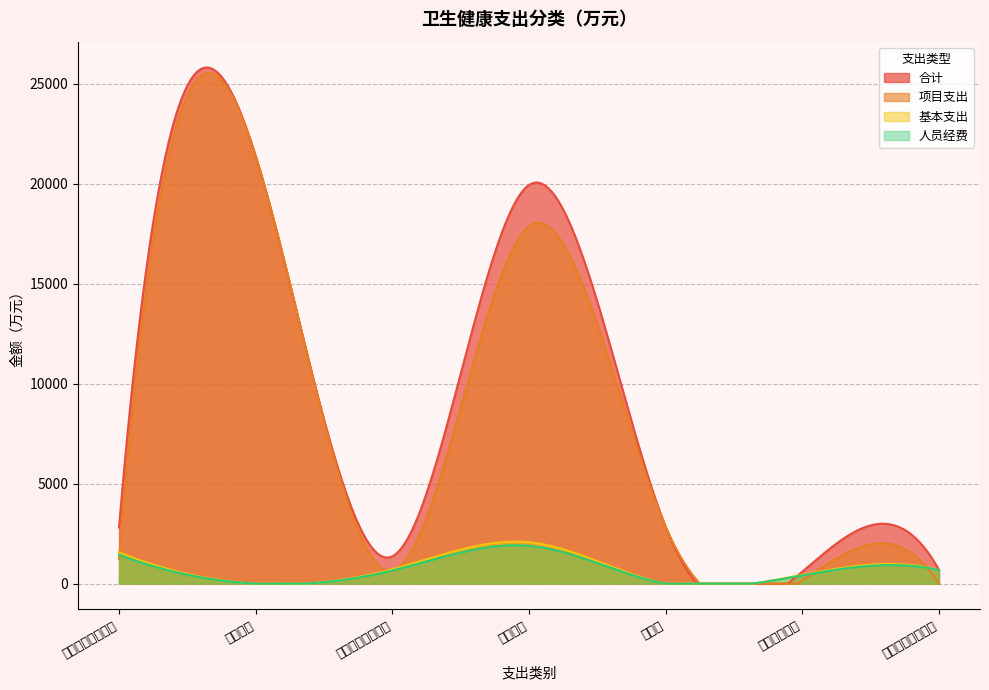

What is the difference between the maximum and minimum values in the 合计 series?

25825.7